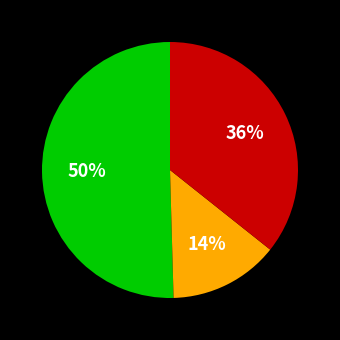

To the nearest percent, what is the average slice percentage?

33%